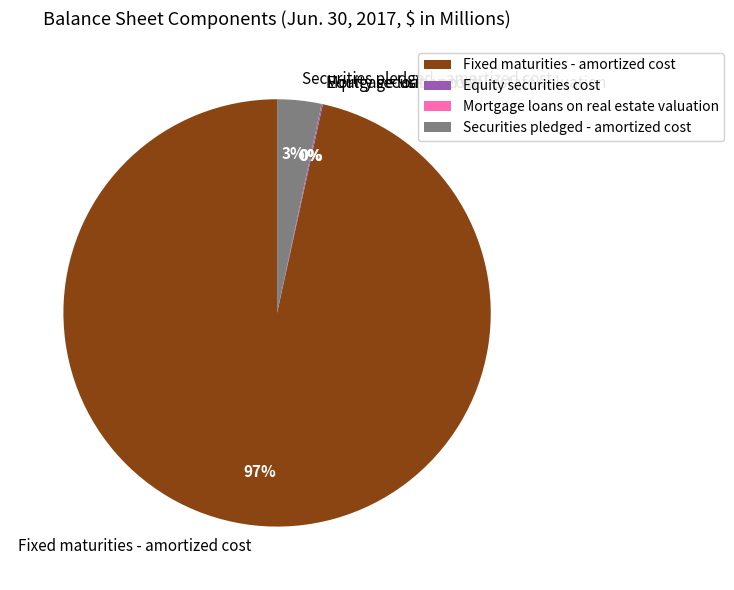

To the nearest percent, what is the difference between the largest and smallest slice percentages?

97%